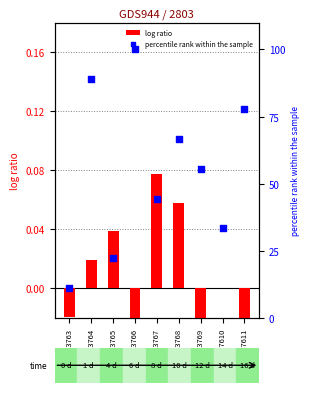

What is the total value across all series at GSM137610?

33.3